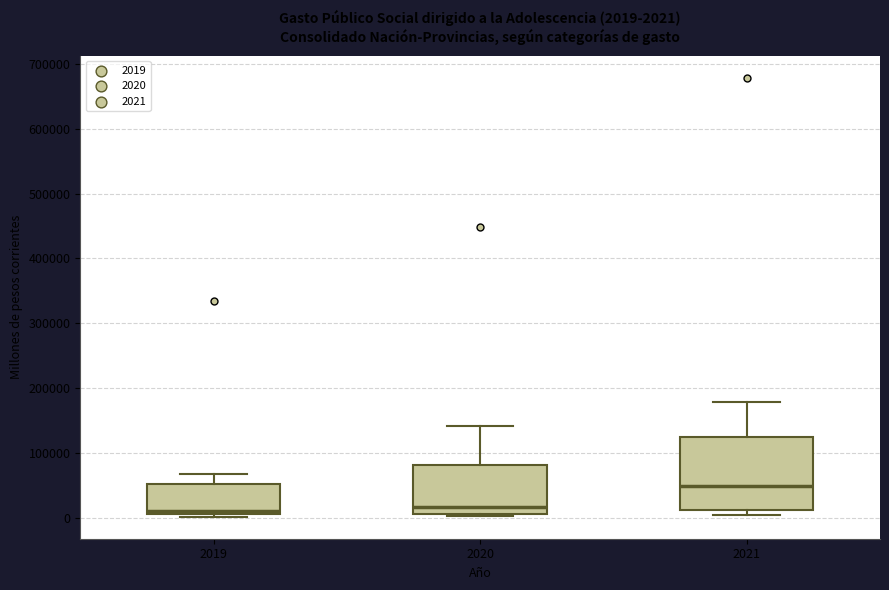

Which box is the tallest, from its lower edge to its upper edge?

2021